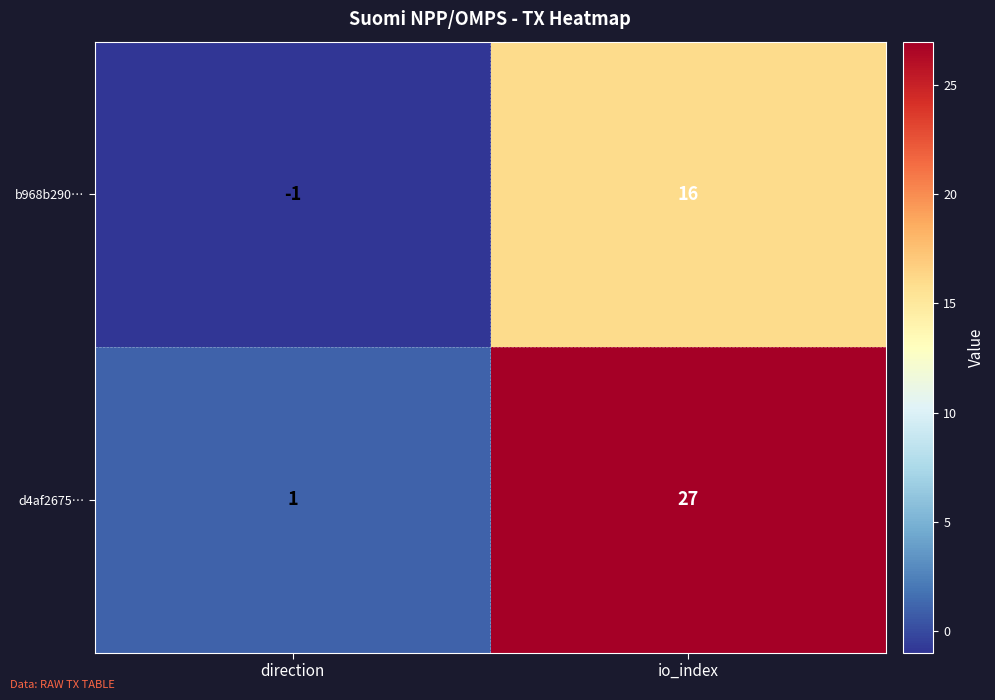

Which label corresponds to the smallest value in the chart?

direction